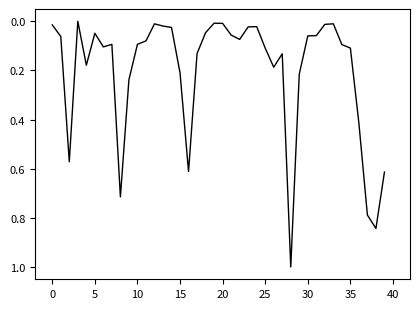

True or false: the data has more than 0 interior local peaks.

True